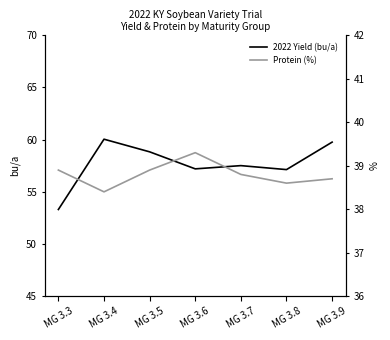

Which label corresponds to the smallest value in the chart?

MG 3.4